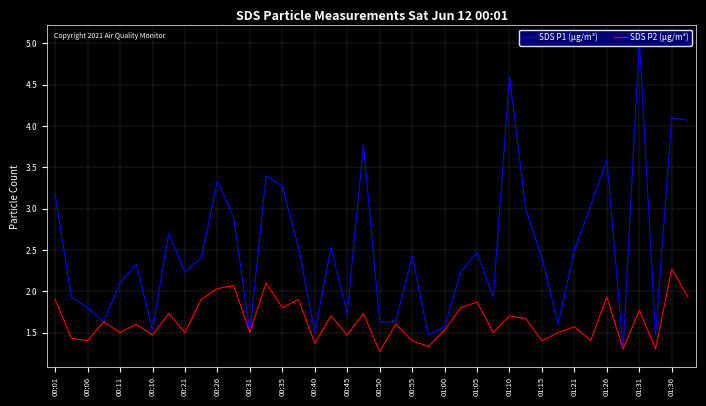

True or false: SDS P2 (μg/m³) has more than 1 points higher than both neighbors.

True